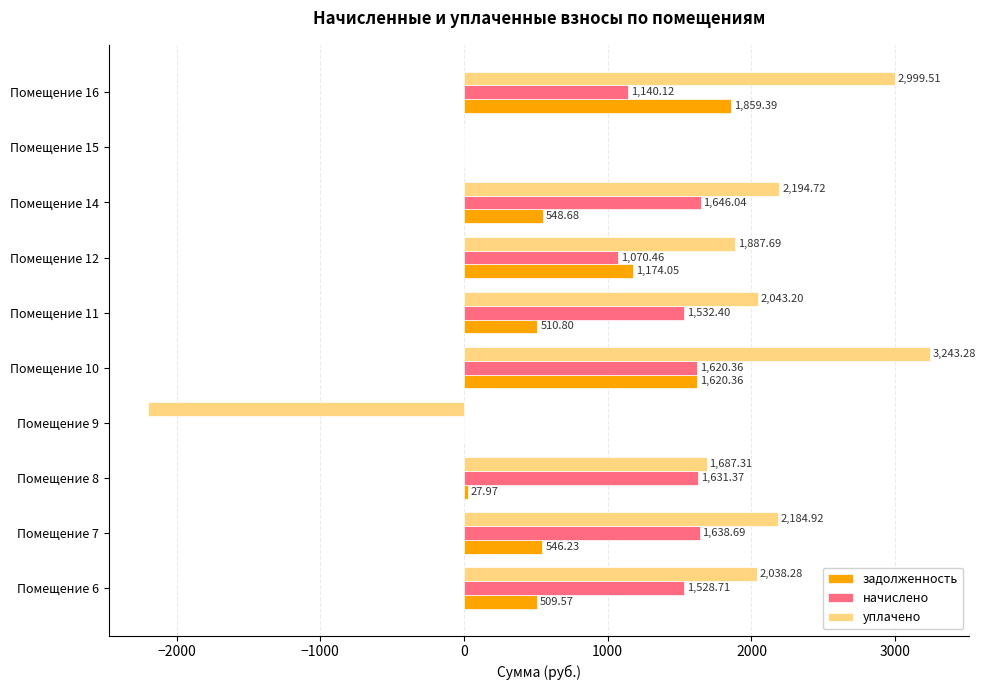

Which series has the largest total across all categories?

уплачено